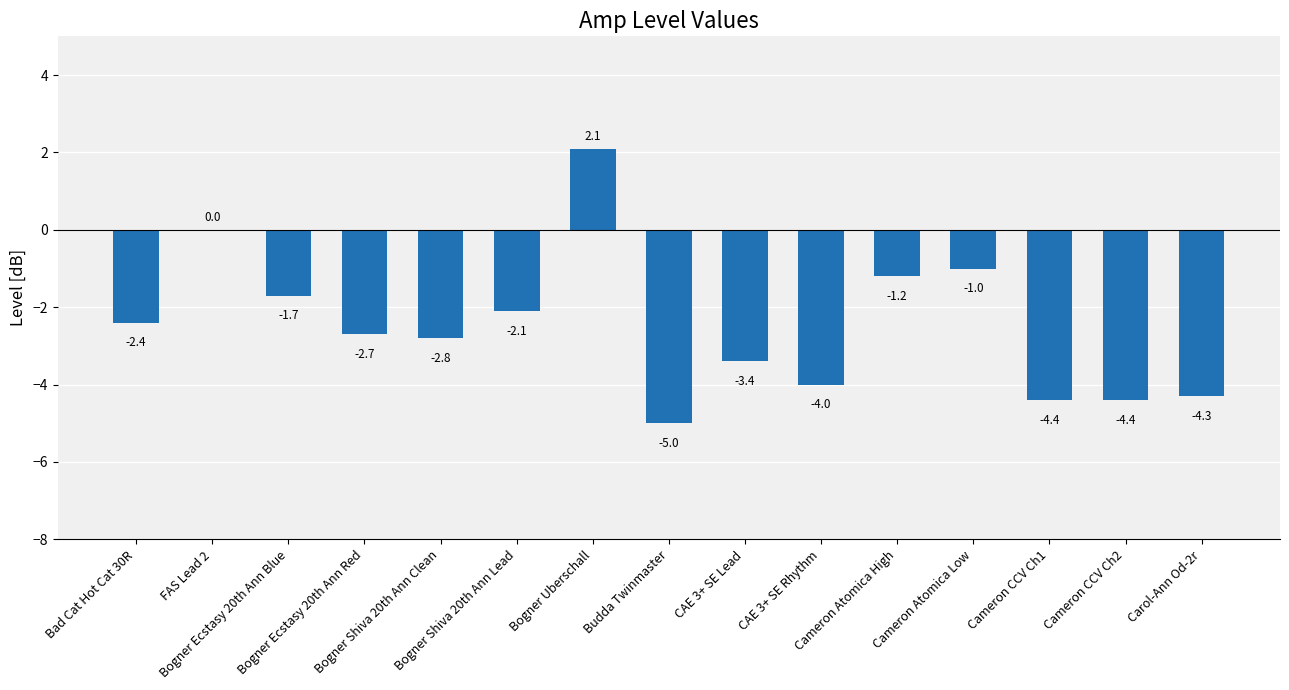

What is the average value?

-2.5